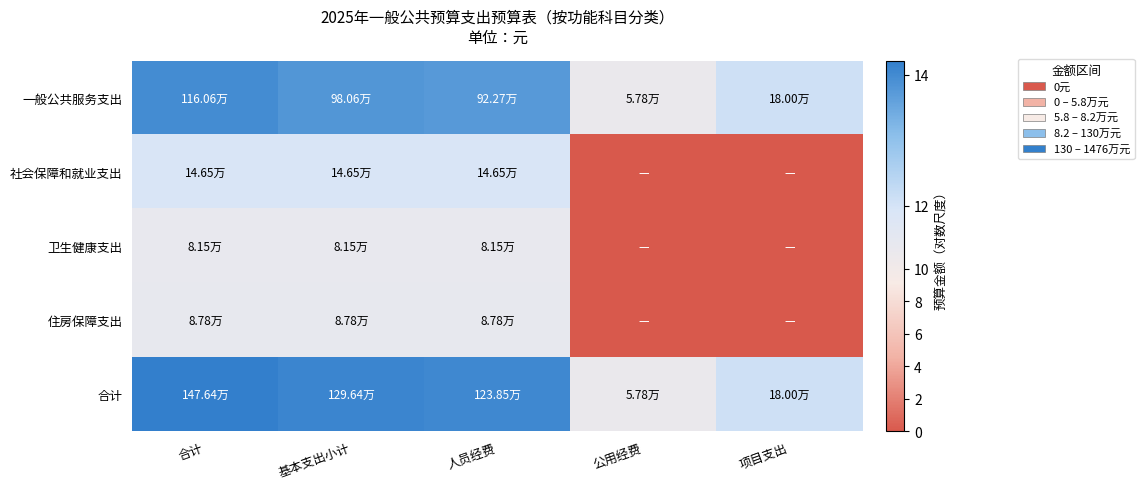

What is the total value across all series at 项目支出?

24.2